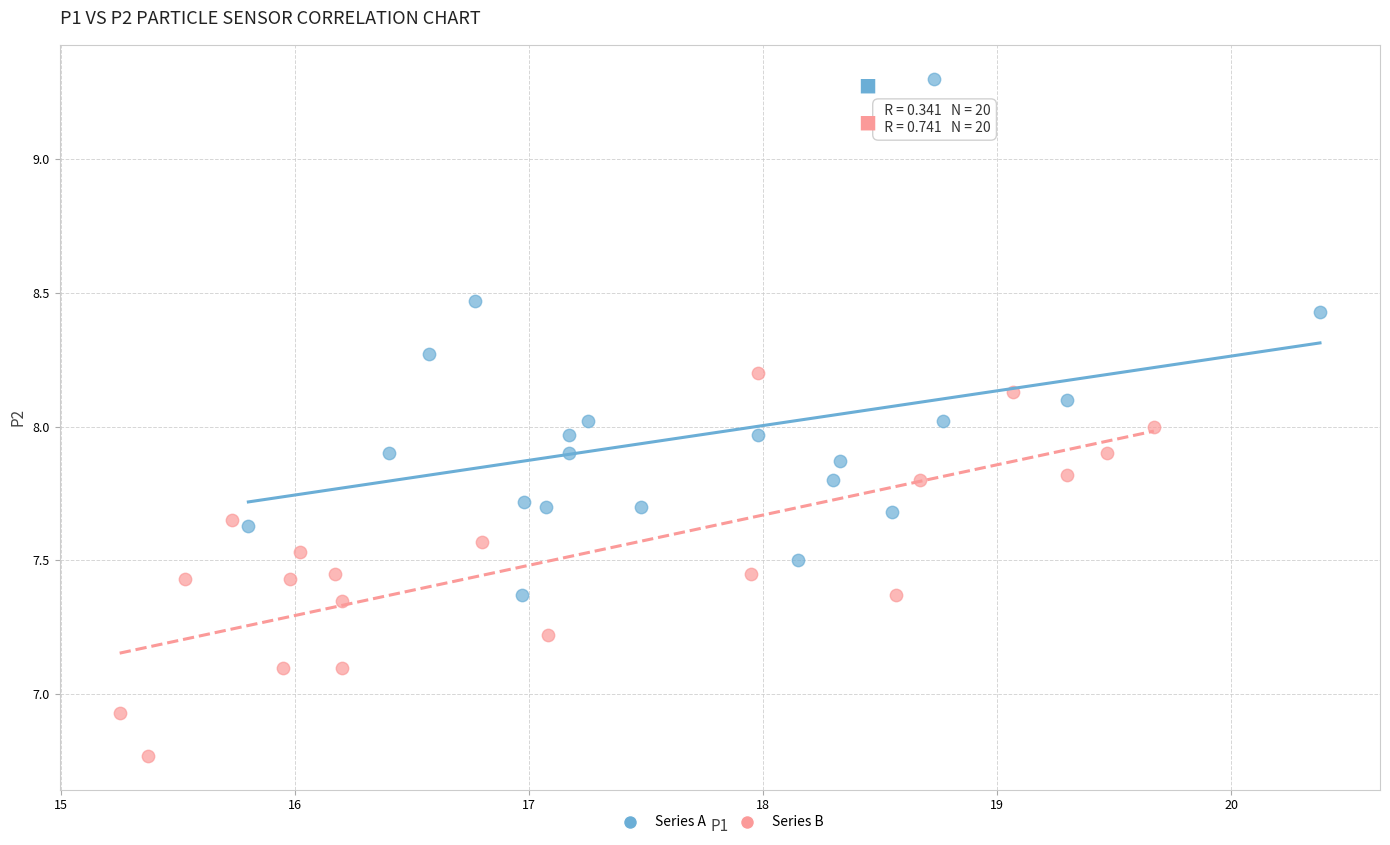

Which series reaches the minimum Y coordinate?

Series B